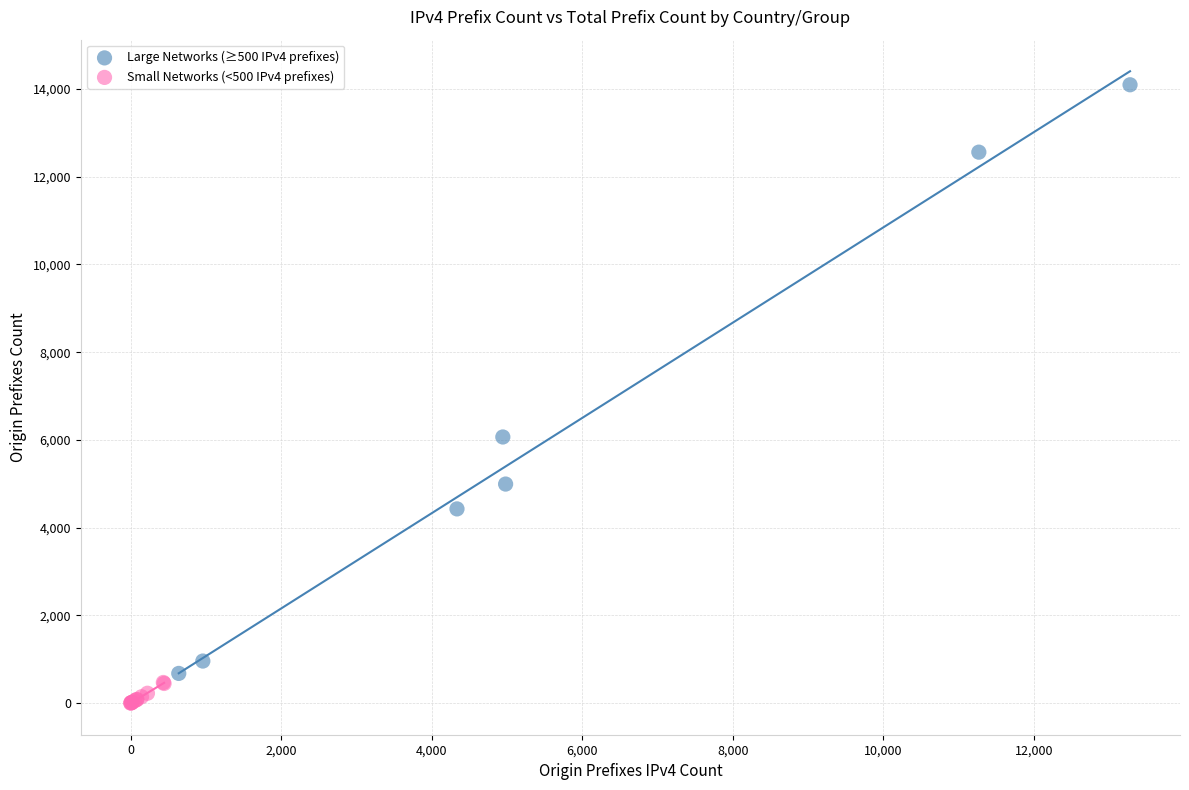

Which series reaches the maximum Y coordinate?

Large Networks (≥500 IPv4 prefixes)